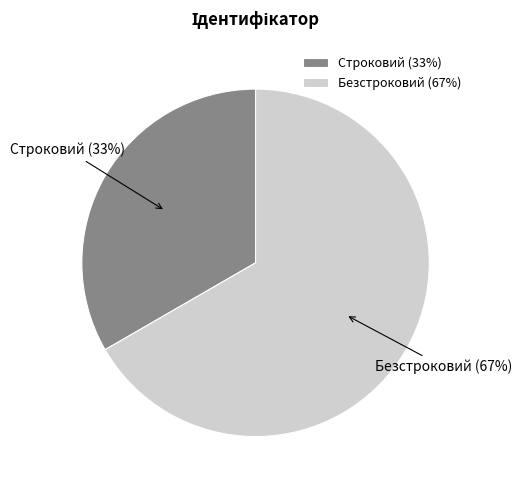

Combined, do Строковий and Безстроковий account for over 50%?

Yes